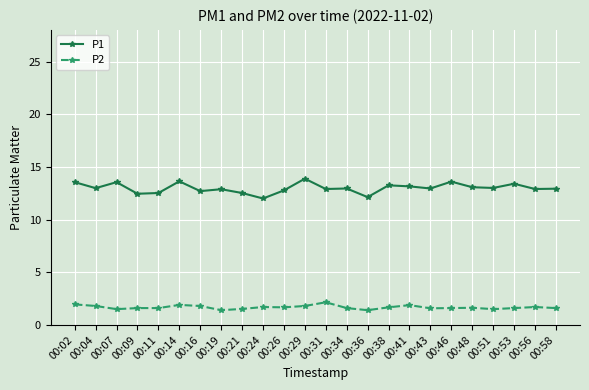

At which category does P1 reach its first local valley?

00:04